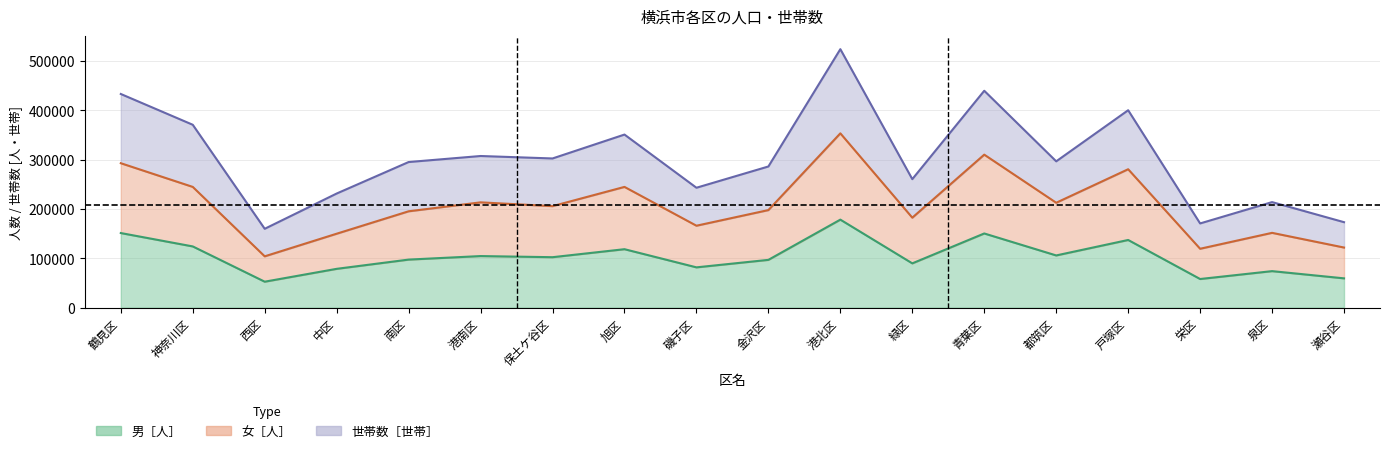

List the series in order of their peak value, highest first.

世帯数［世帯］, 女［人］, 男［人］